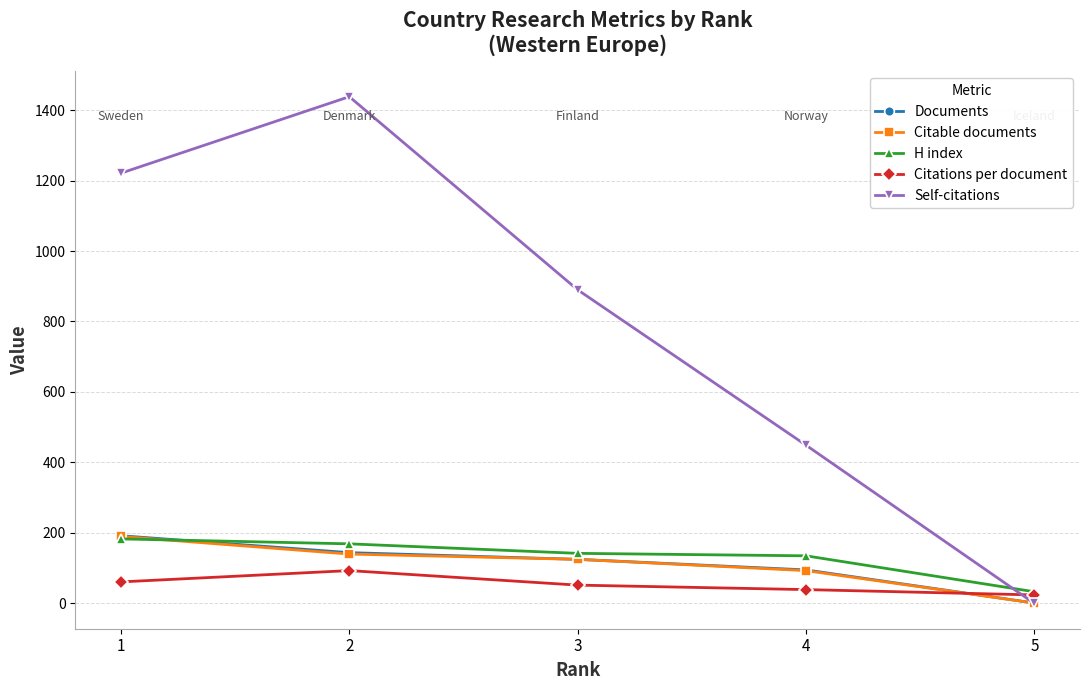

What is the sum of the Self-citations values at 5 and 3?

890.0